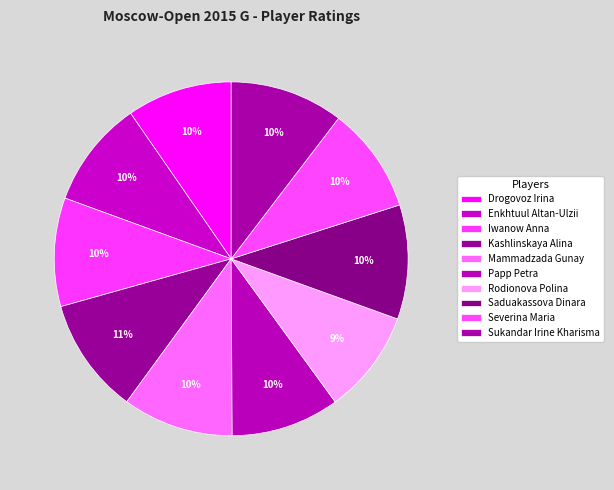

Does any single category account for the majority?

No